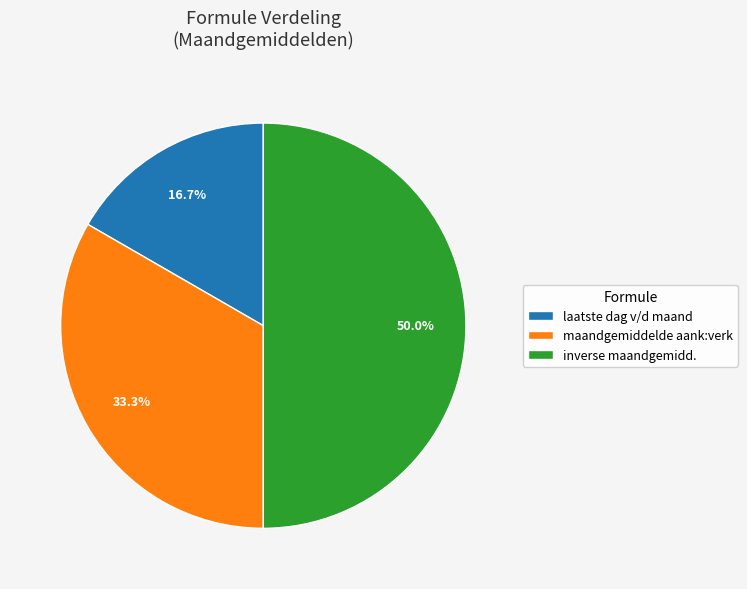

What percentage do laatste dag v/d maand and inverse maandgemidd. together represent?

66.7%